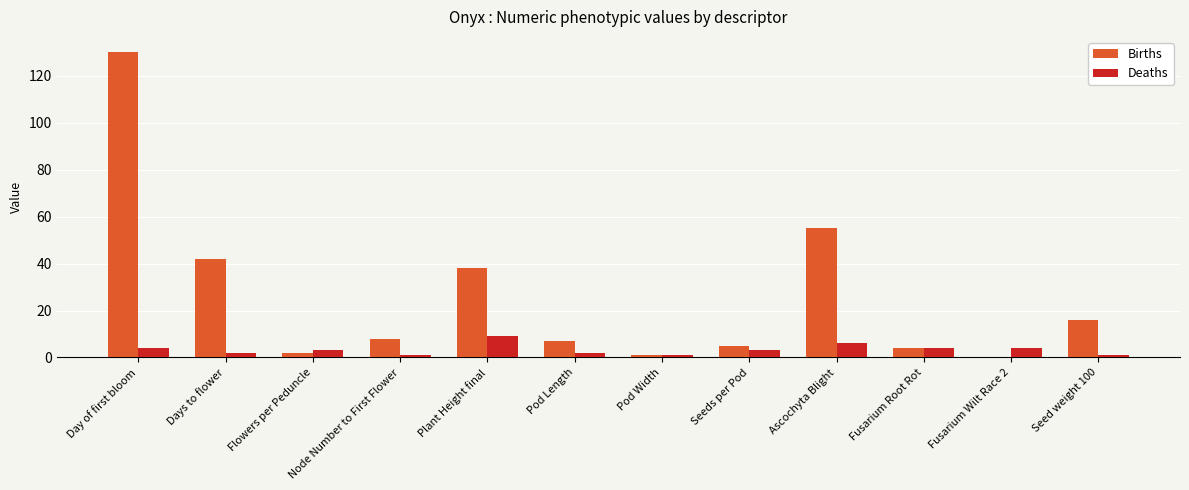

What is the total value across all series at Flowers per Peduncle?

5